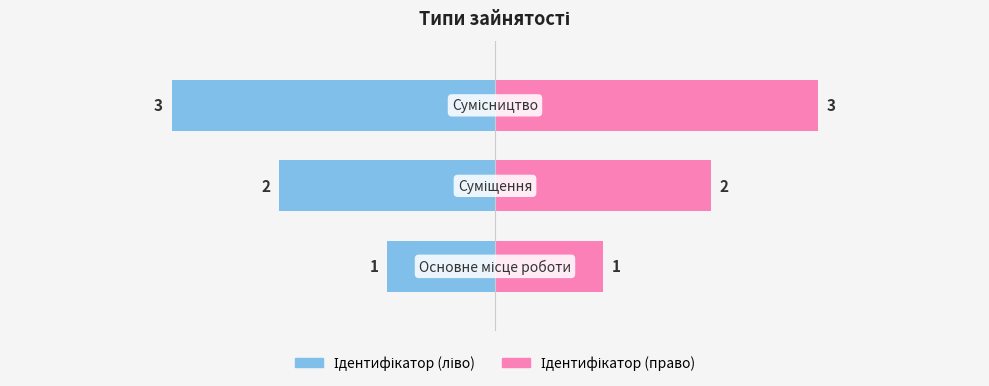

How many bars are there in each group?

2